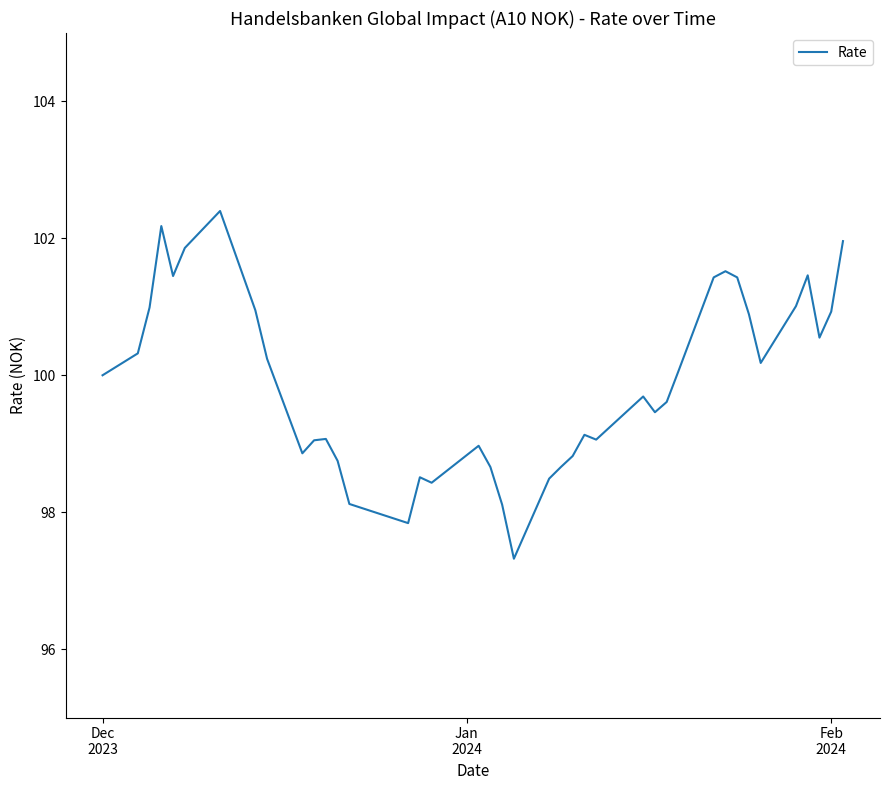

What is the difference between the maximum and minimum values?

5.1